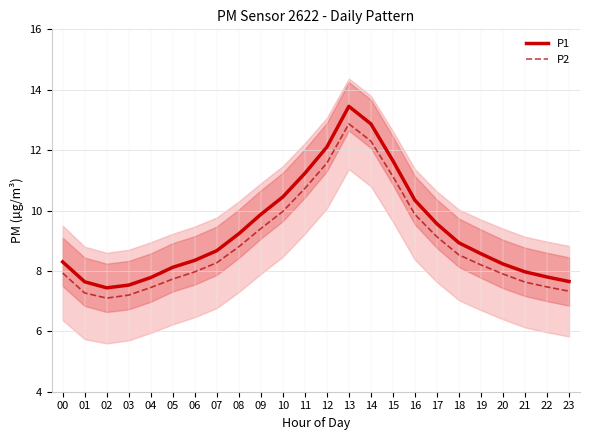

What is the difference between the P1 values at 09 and 12?

2.2